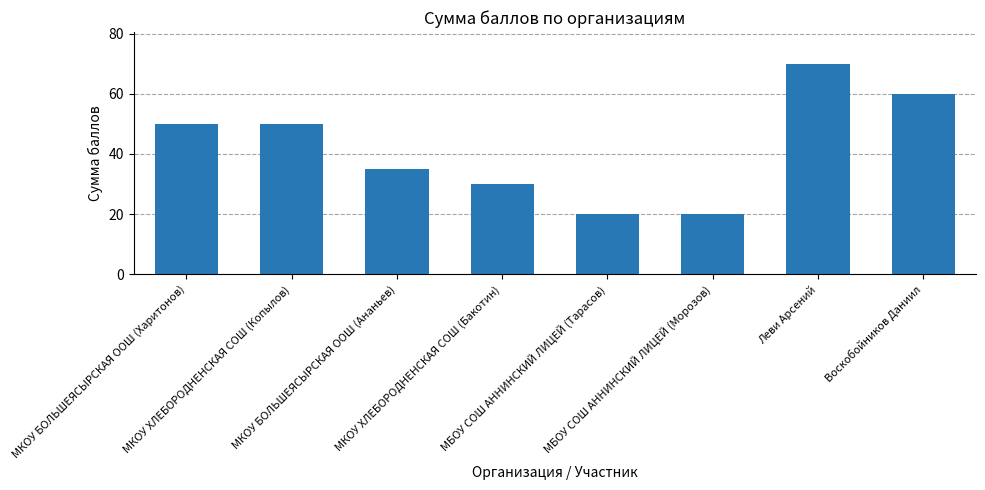

How many bars are there in total?

8